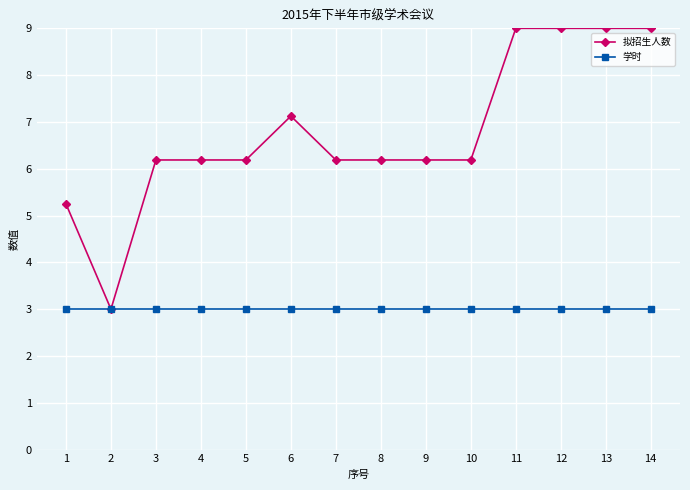

How many values in the 拟招生人数 series exceed 6?

12